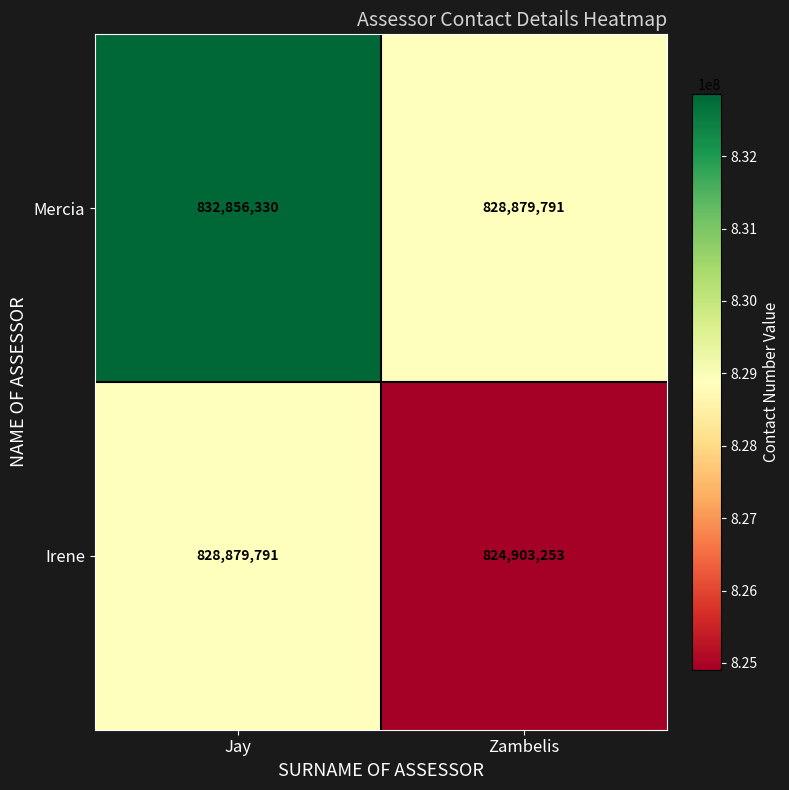

Rank the series by their average value, from highest to lowest.

Mercia, Irene